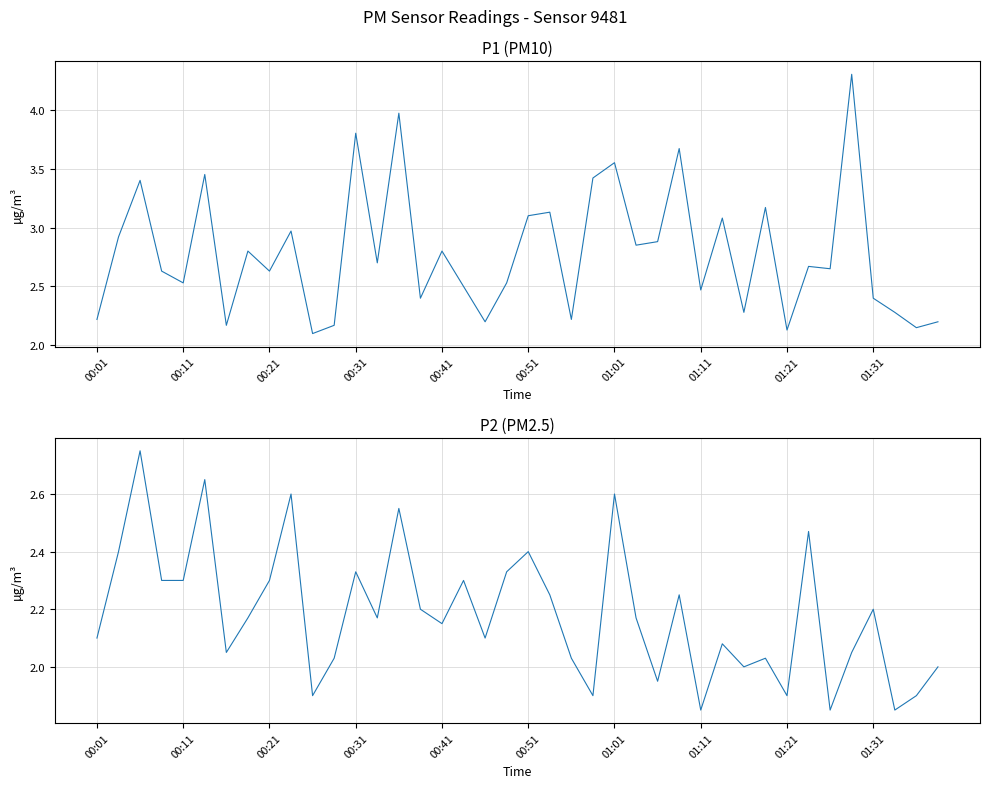

What is the maximum value for P1?

4.3